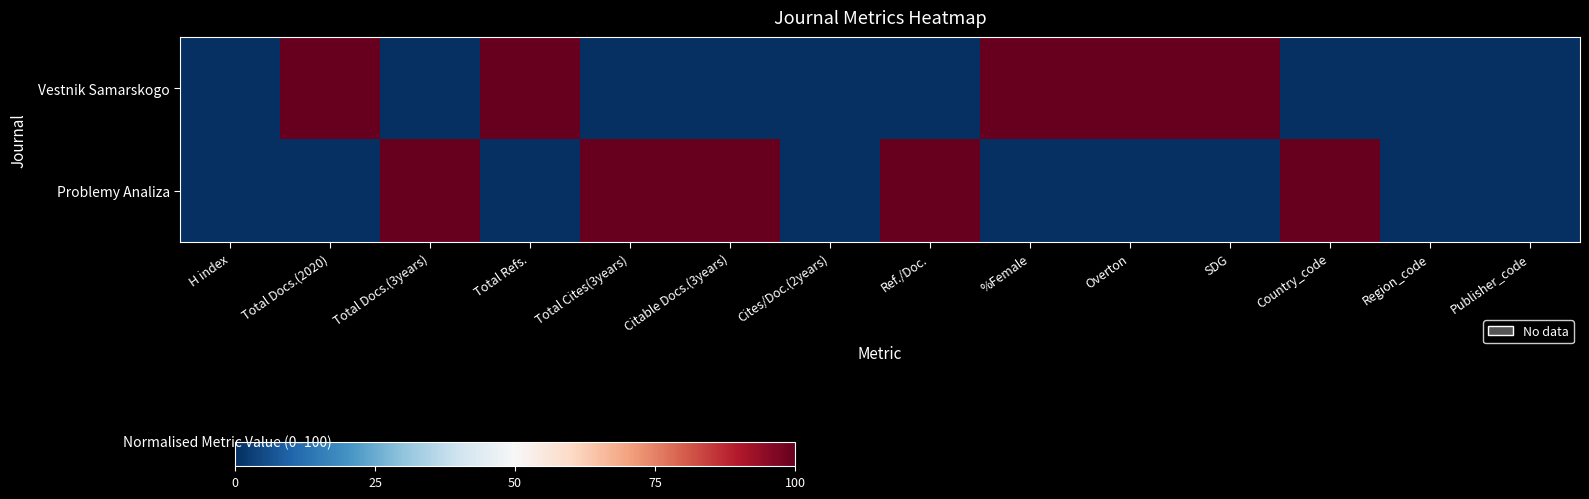

Which series has the largest total across all categories?

Vestnik Samarskogo